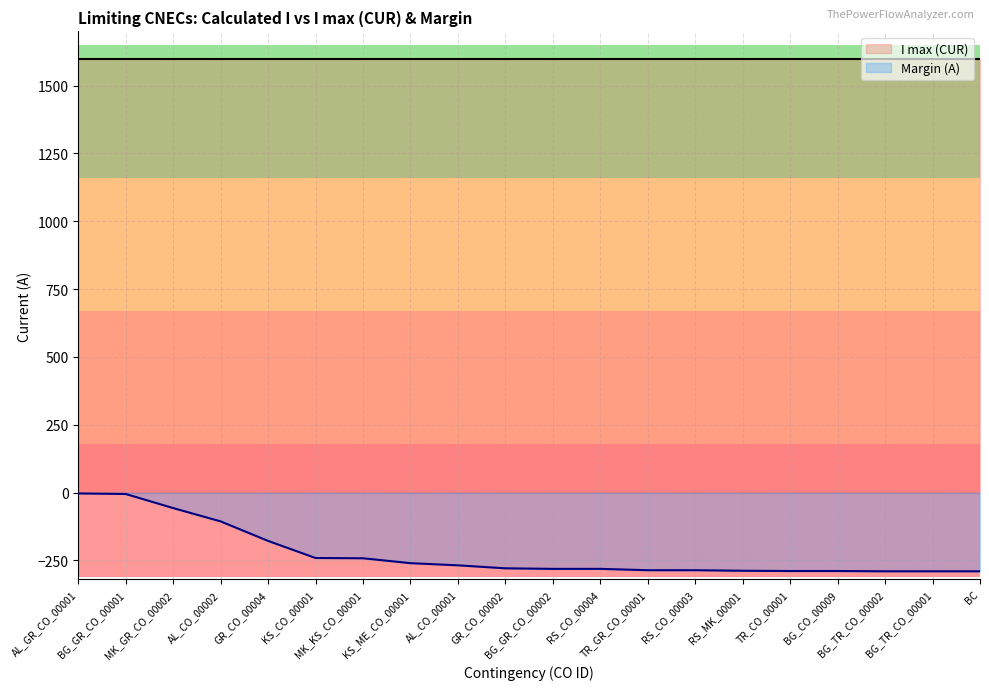

True or false: Margin (A) and I max (CUR) intersect in this chart.

False